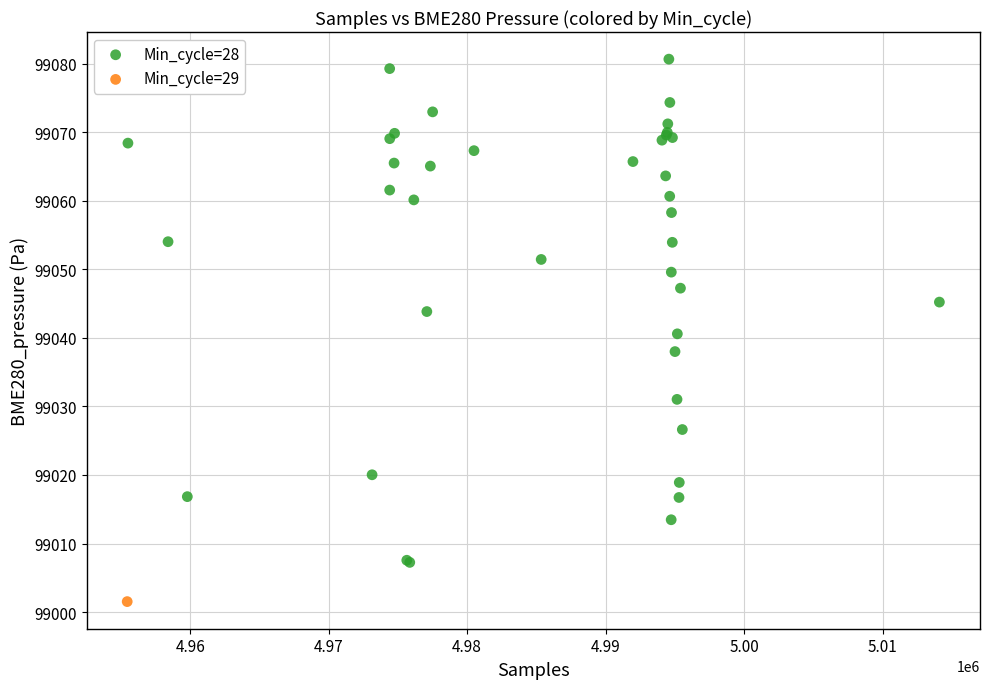

What are all the series names shown in the legend?

Min_cycle=28, Min_cycle=29